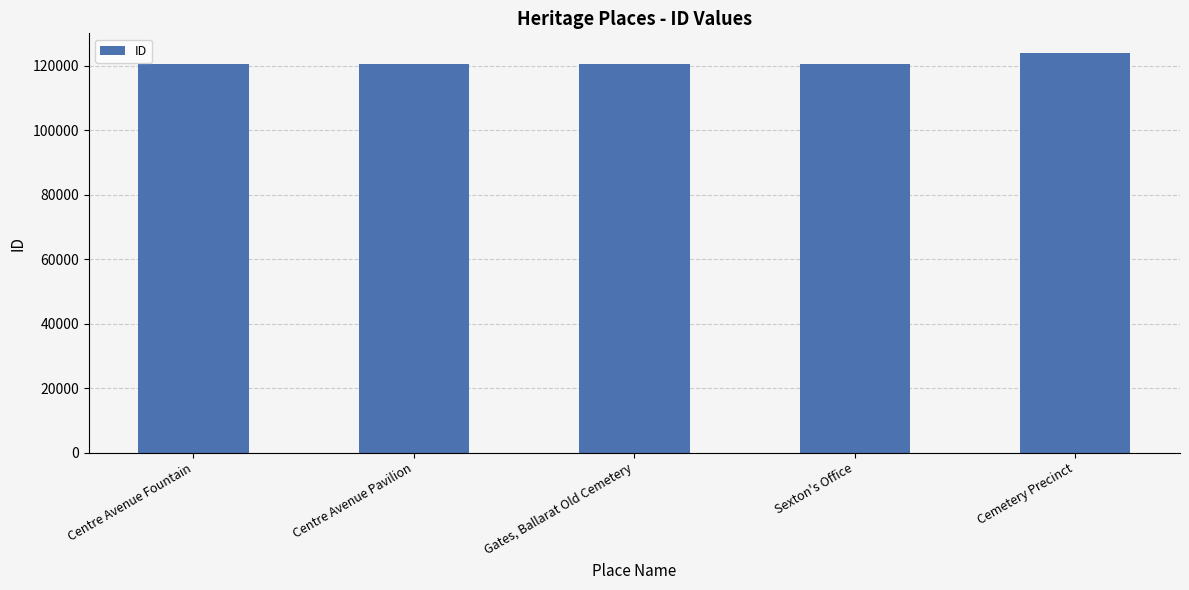

List the labels in order of value, largest first.

Cemetery Precinct, Sexton's Office, Gates, Ballarat Old Cemetery, Centre Avenue Pavilion, Centre Avenue Fountain